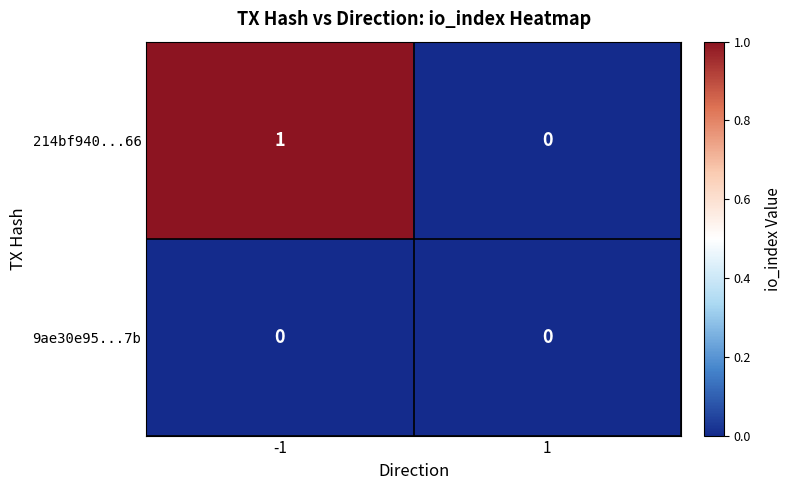

The value of 9ae30e95...7b at -1 is 0. True or false?

True